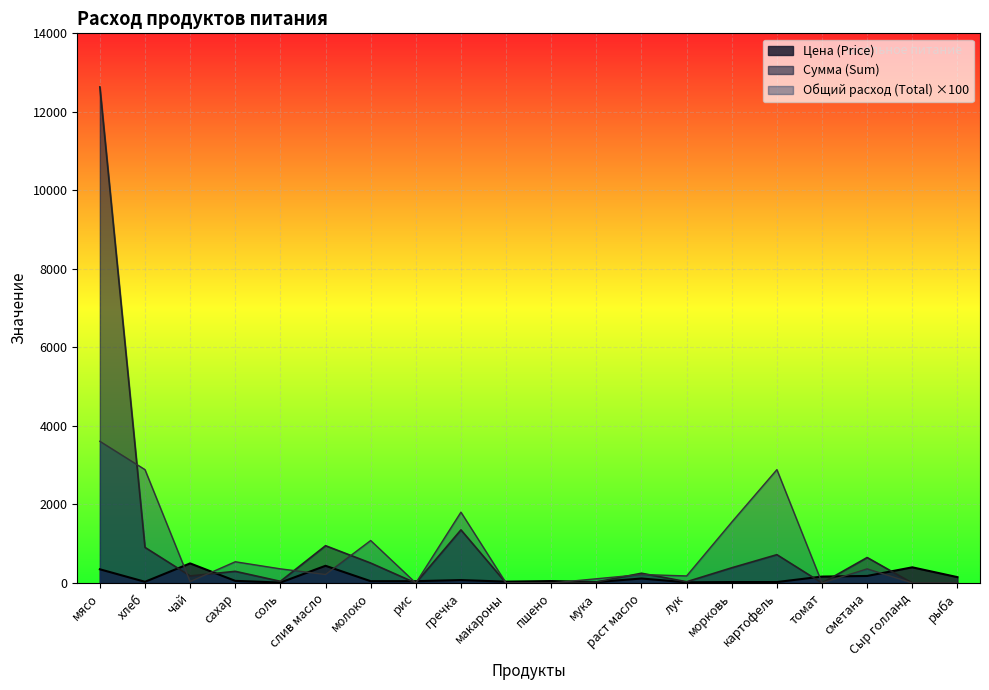

The value of Цена (Price) at хлеб is 17.3. True or false?

False